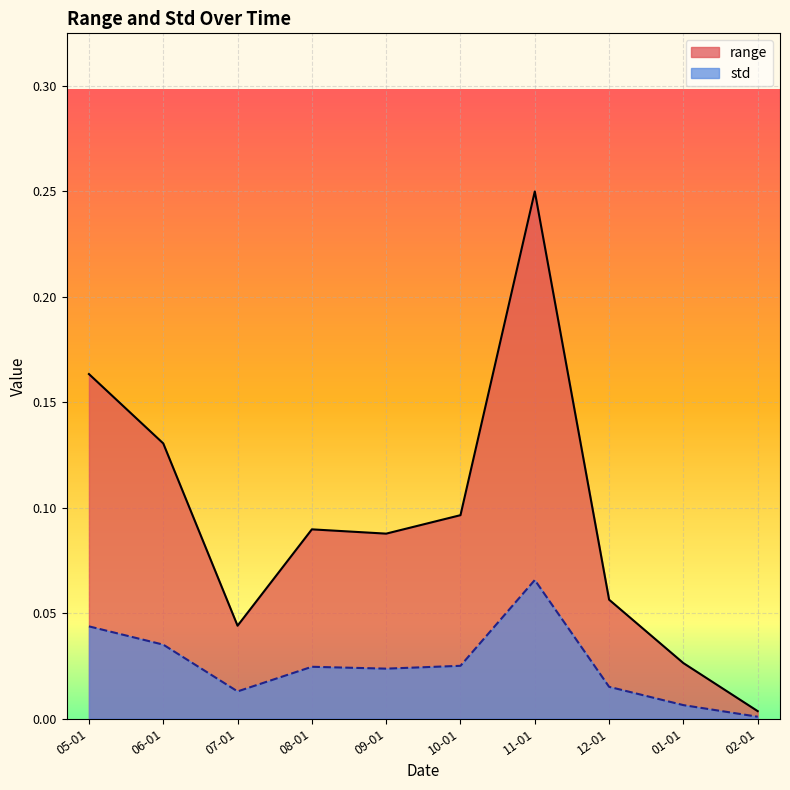

True or false: std has more than 2 interior local peaks.

False